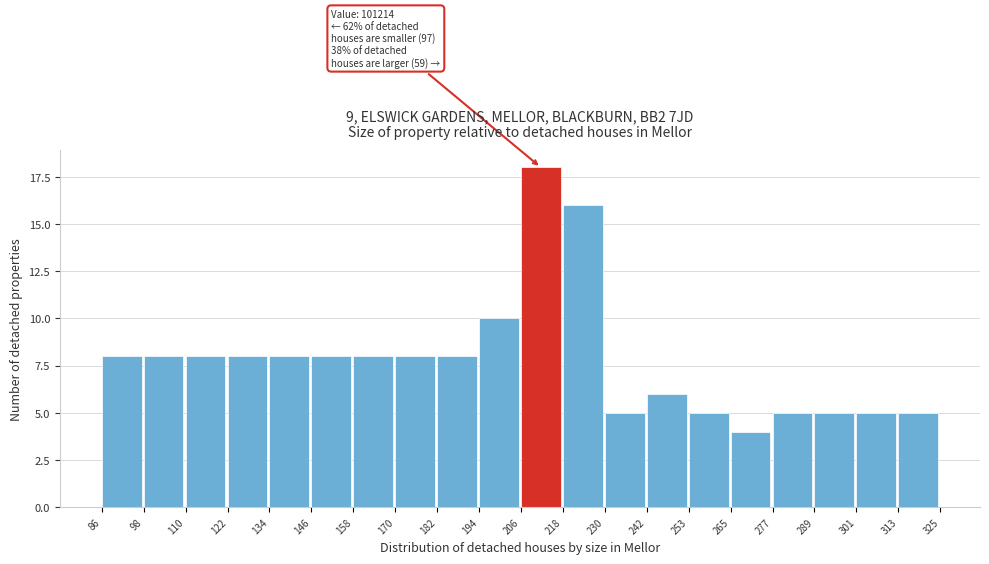

Reading left to right, transcribe all the data shown in this chart.

86=8	98=8	110=8	122=8	134=8	146=8	158=8	170=8	182=8	194=10	206=18	218=16	230=5	242=6	253=5	265=4	277=5	289=5	301=5	313=5